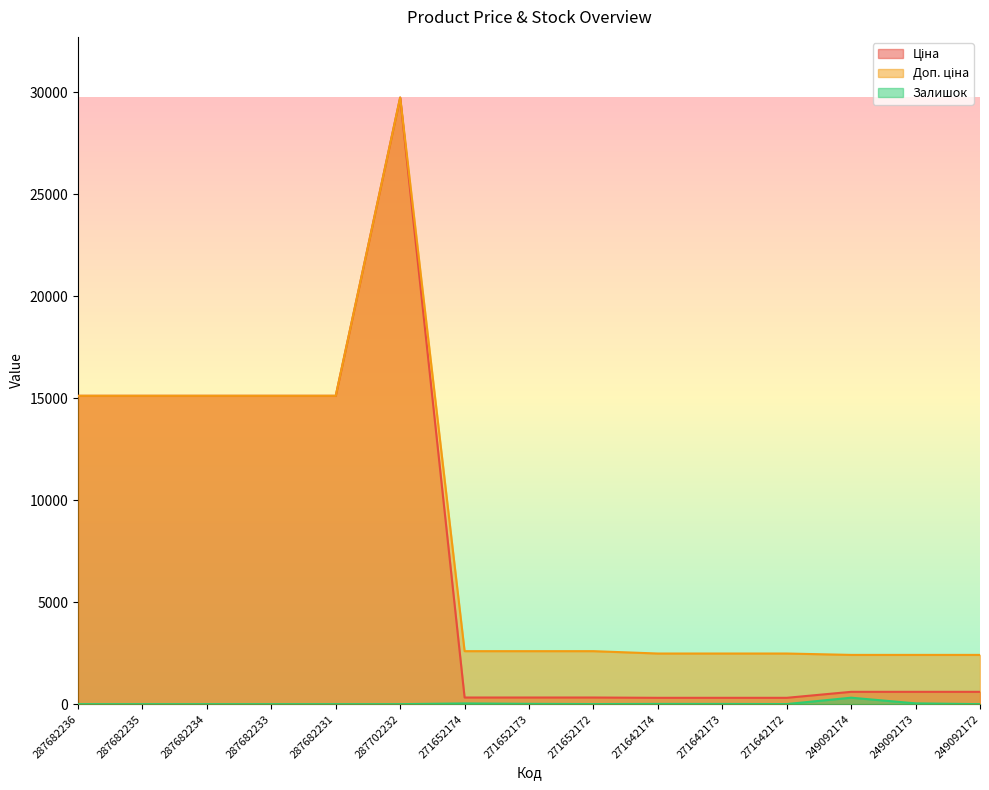

Between 271642174 and 249092174, which series saw the biggest shift?

Залишок